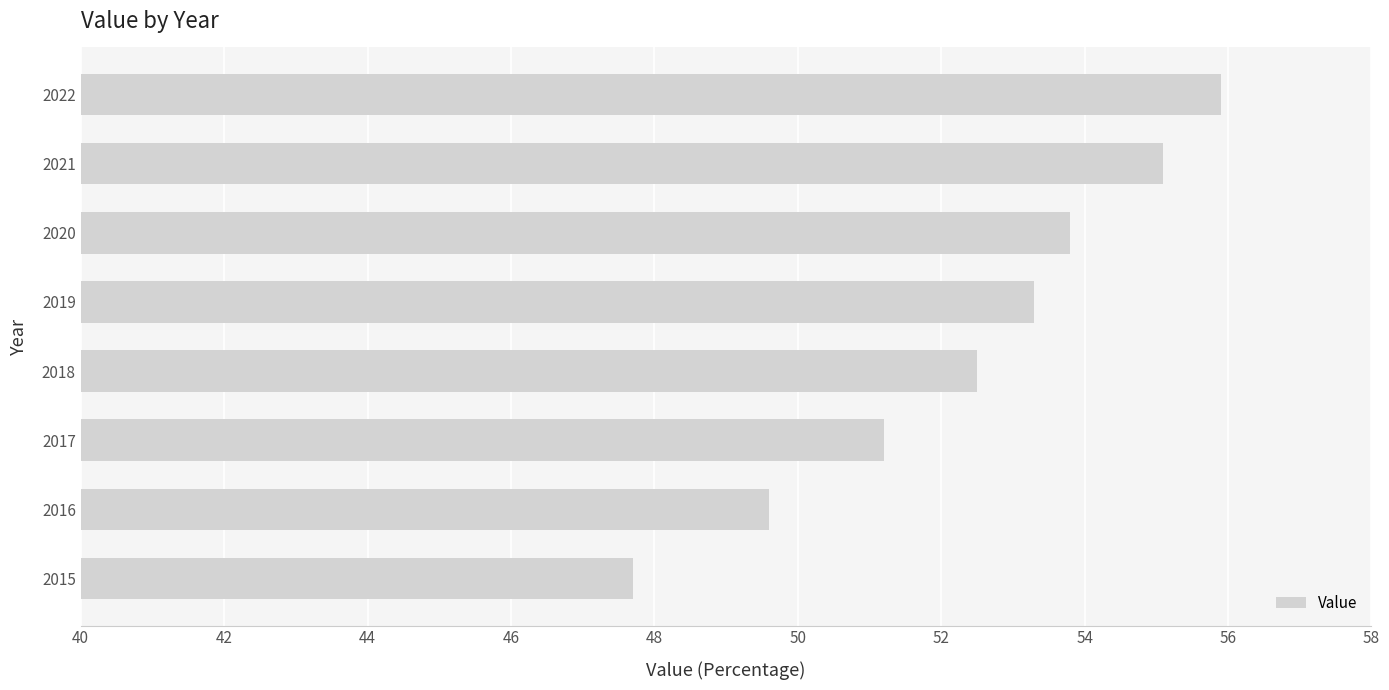

Does the chart contain stacked bars?

No